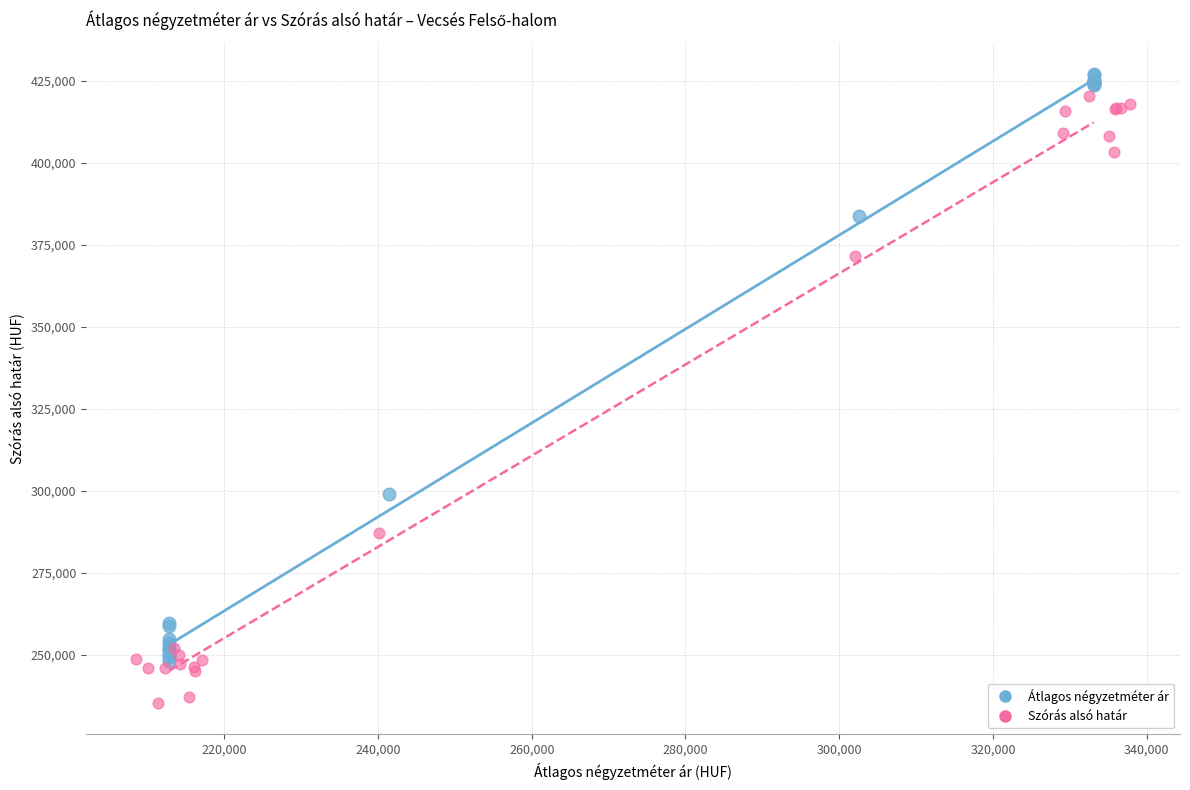

Which series contains the highest Y value?

Átlagos négyzetméter ár